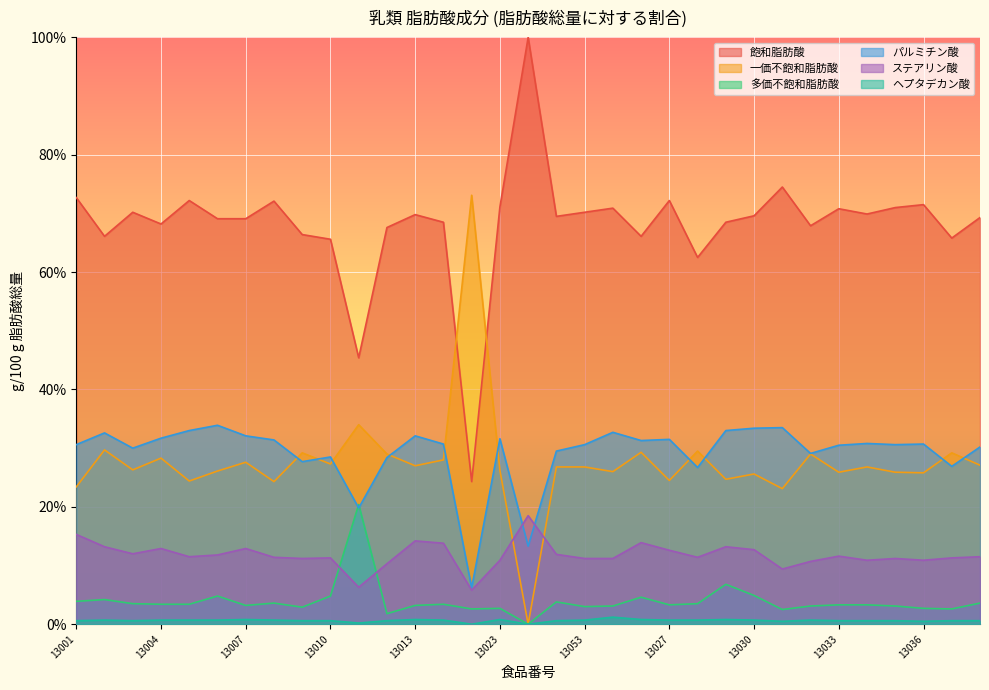

What is the value of the ステアリン酸 point at the 19th from the left?

11.2